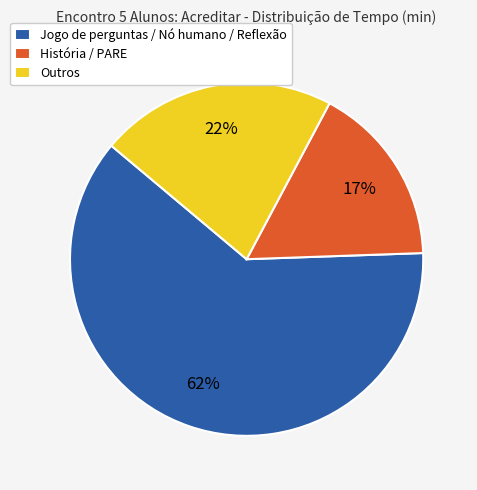

Which has a higher value, Outros or Jogo de perguntas / Nó humano / Reflexão?

Jogo de perguntas / Nó humano / Reflexão